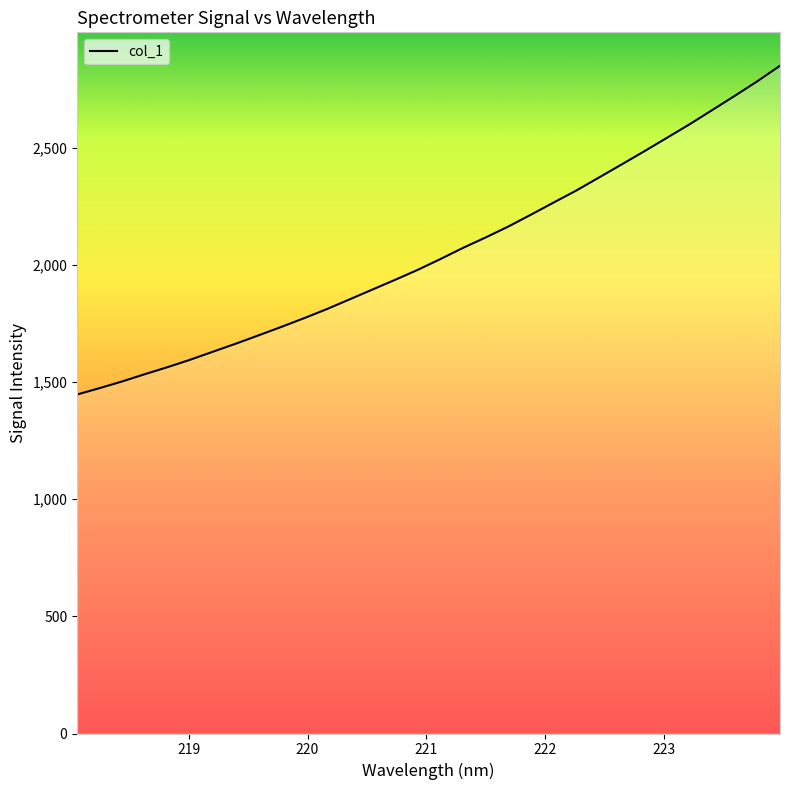

What is the difference between the maximum and minimum values?

1402.6